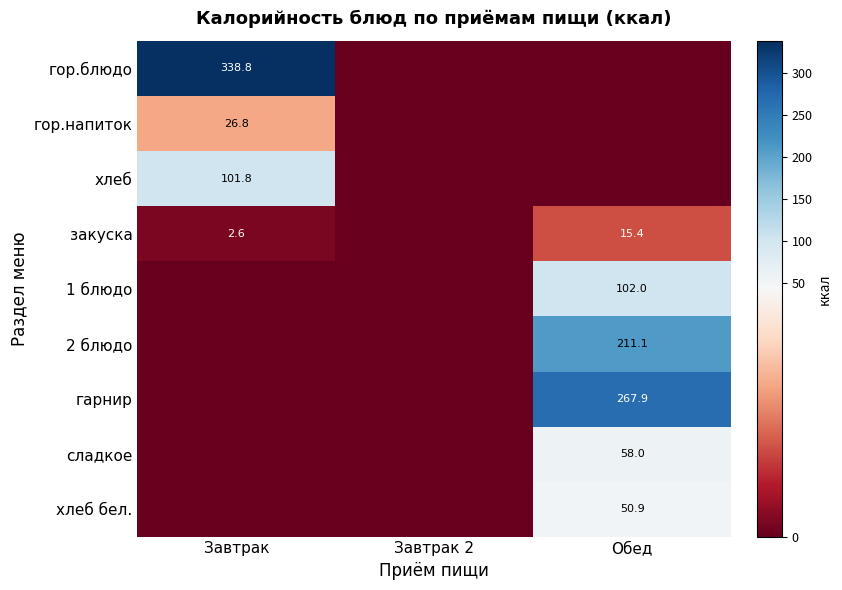

Is it true that хлеб equals 145.4 at Завтрак?

False